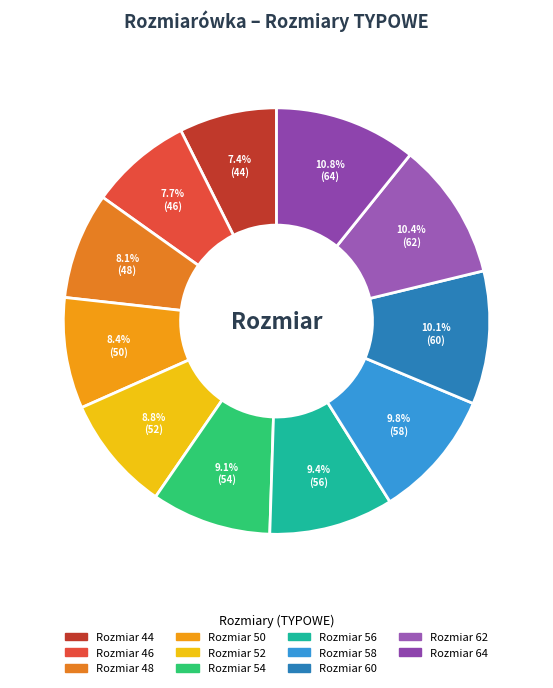

Count the number of slices in the pie.

11